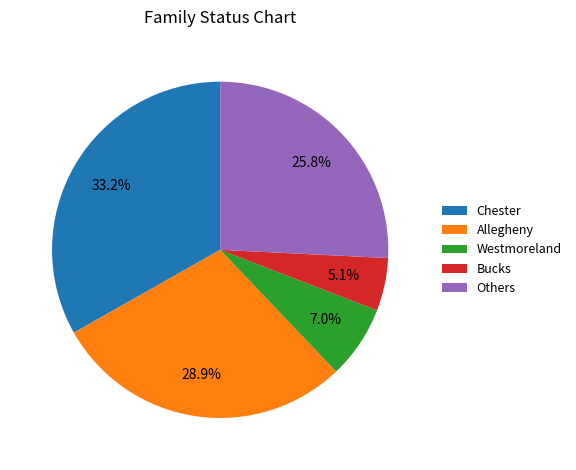

Is the sum of Allegheny and Westmoreland greater than half?

No